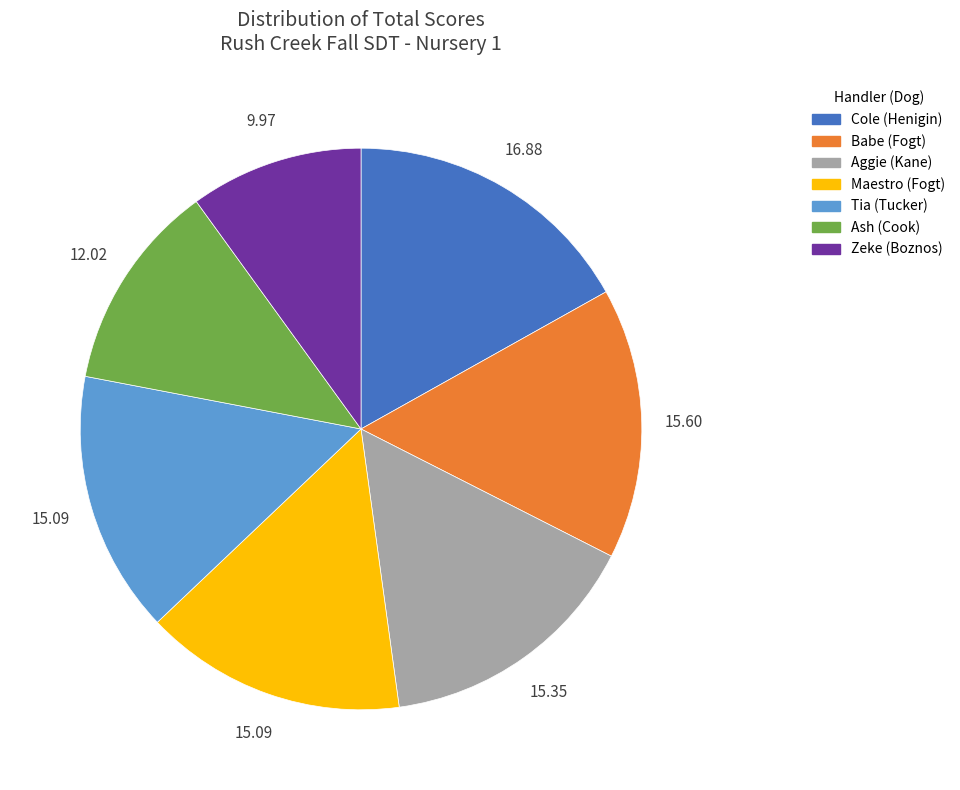

Which slice is the smallest?

Zeke (Boznos)